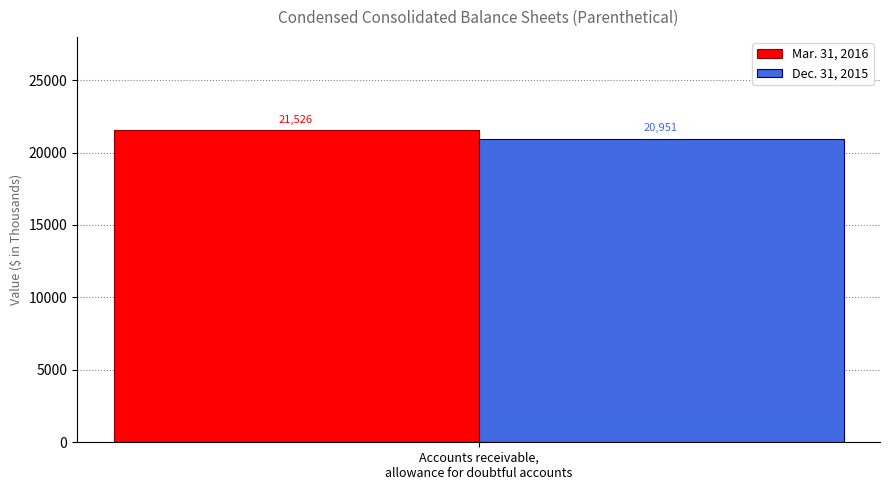

List the series in order of their peak value, lowest first.

Dec. 31, 2015, Mar. 31, 2016